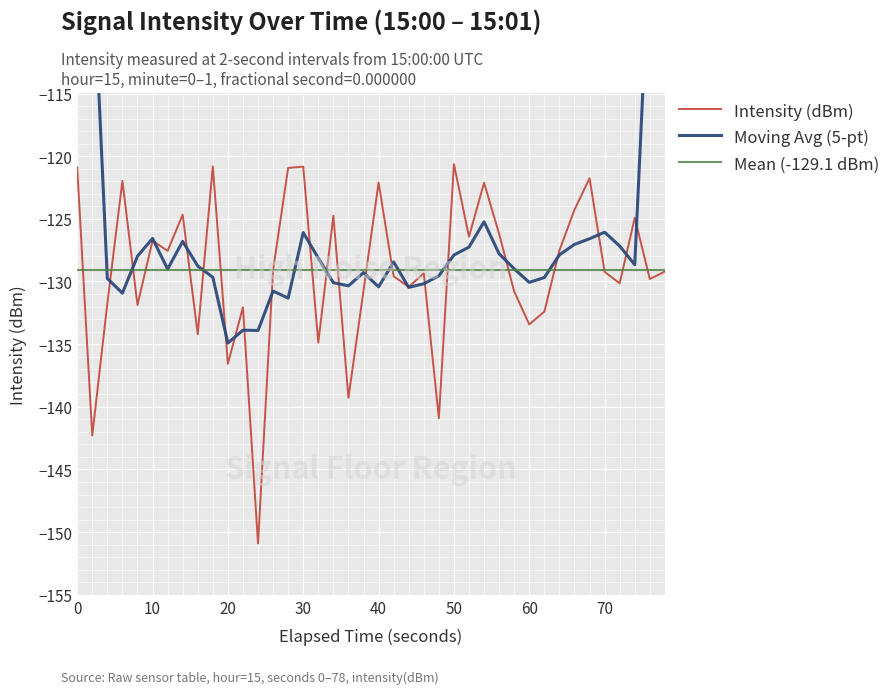

What is the smallest value displayed?

-150.9